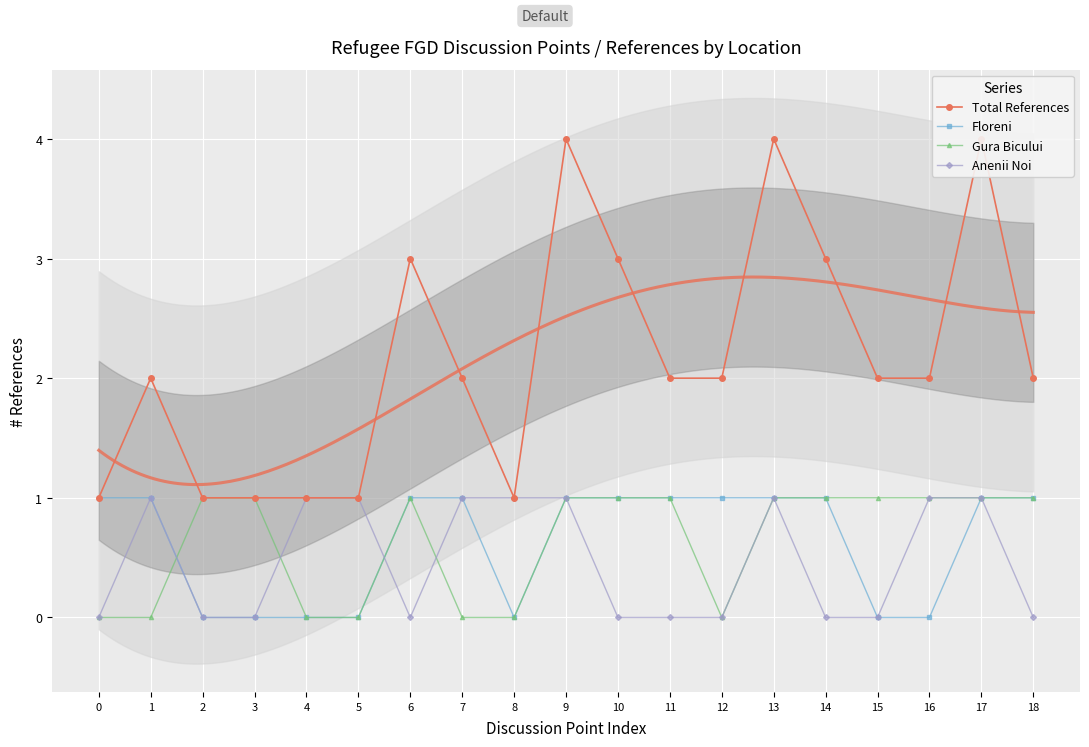

Reading right to left, transcribe all the data shown in this chart.

Total References: 2	4	2	2	3	4	2	2	3	4	1	2	3	1	1	1	1	2	1
Floreni: 1	1	0	0	1	1	1	1	1	1	0	1	1	0	0	0	0	1	1
Gura Bicului: 1	1	1	1	1	1	0	1	1	1	0	0	1	0	0	1	1	0	0
Anenii Noi: 0	1	1	0	0	1	0	0	0	1	1	1	0	1	1	0	0	1	0